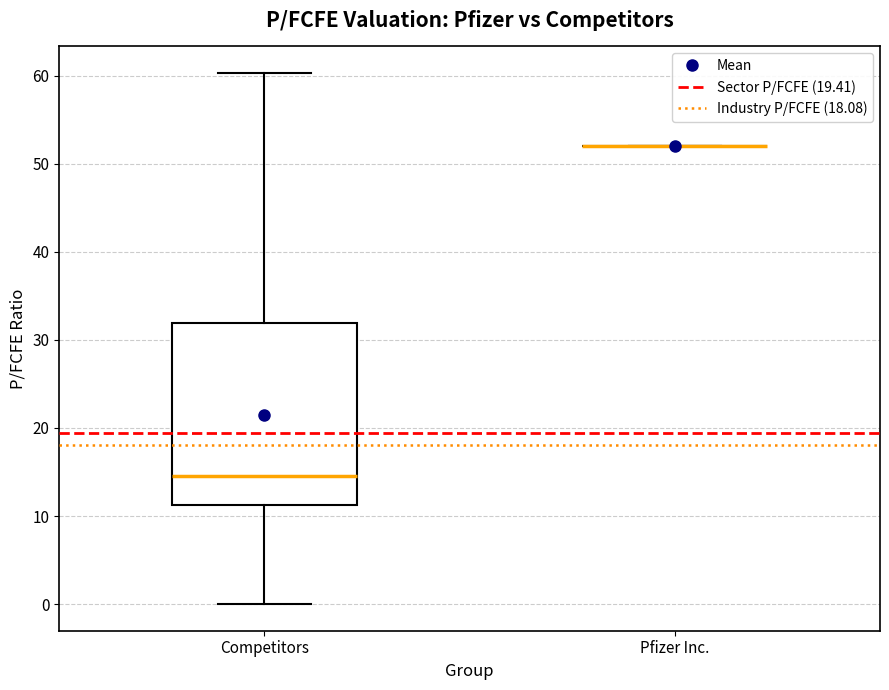

Comparing the boxes themselves (not the whiskers), which one is the tallest?

Competitors